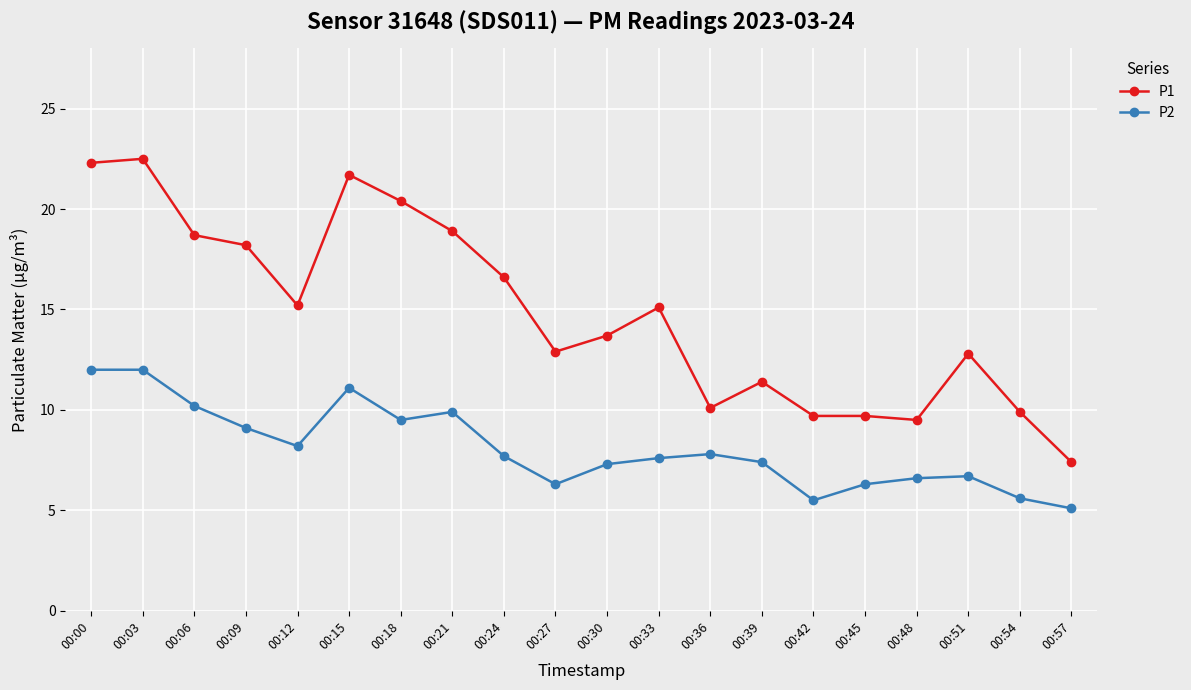

How many lines are shown in the chart?

2